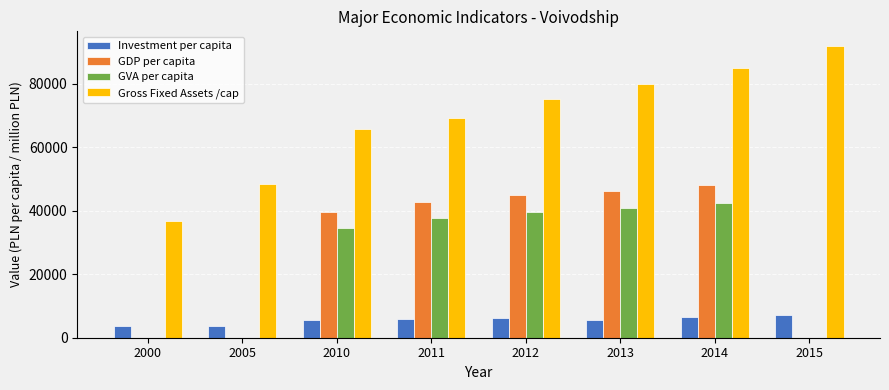

What is the highest value of the GDP per capita series?

47992